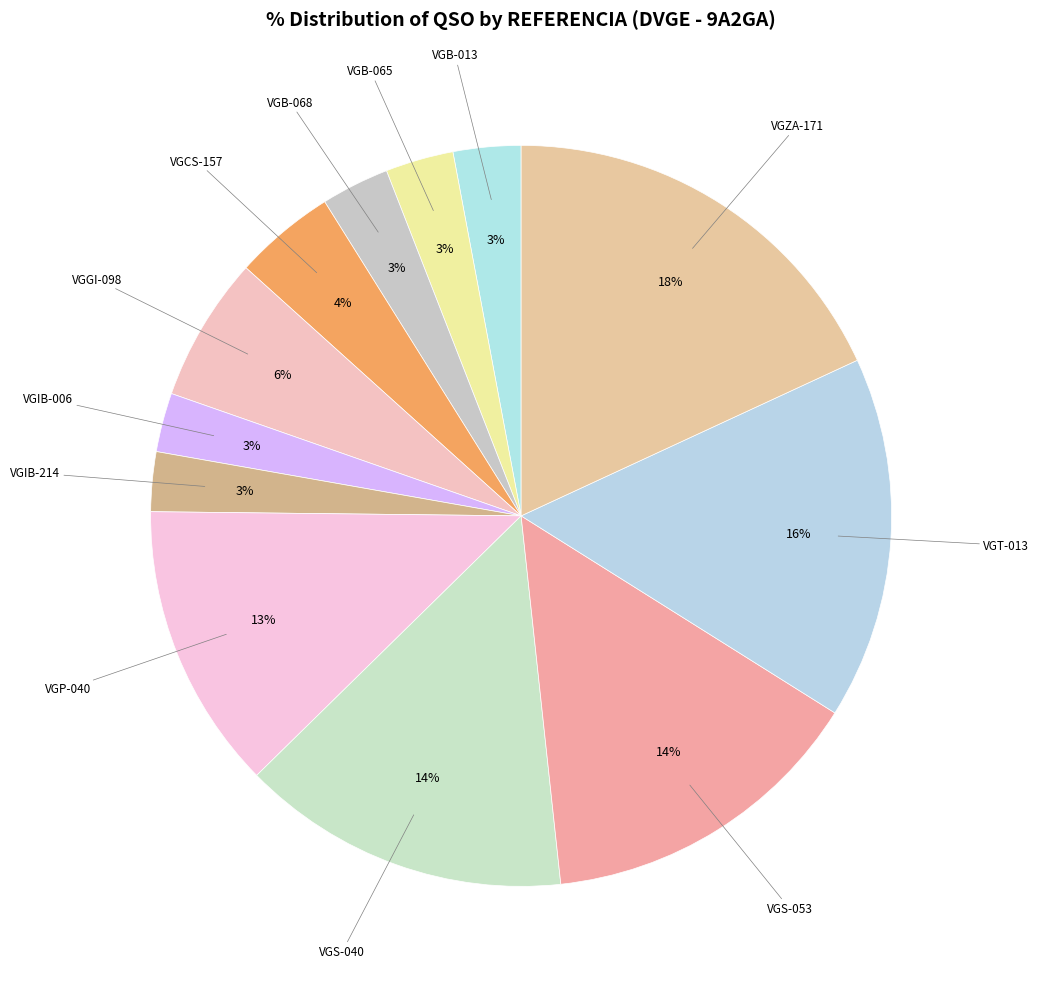

Which category has the biggest portion of the pie?

VGZA-171